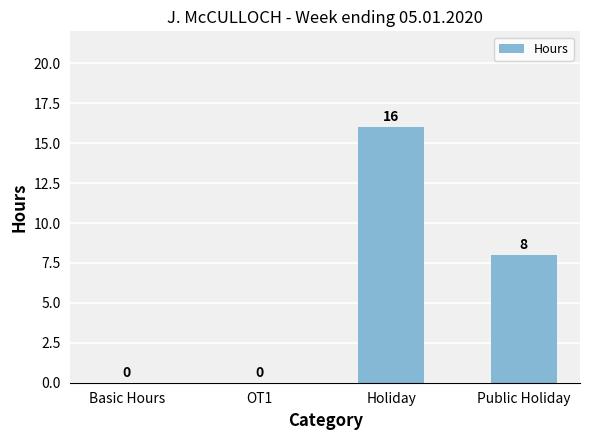

The value at Holiday is 16. True or false?

True